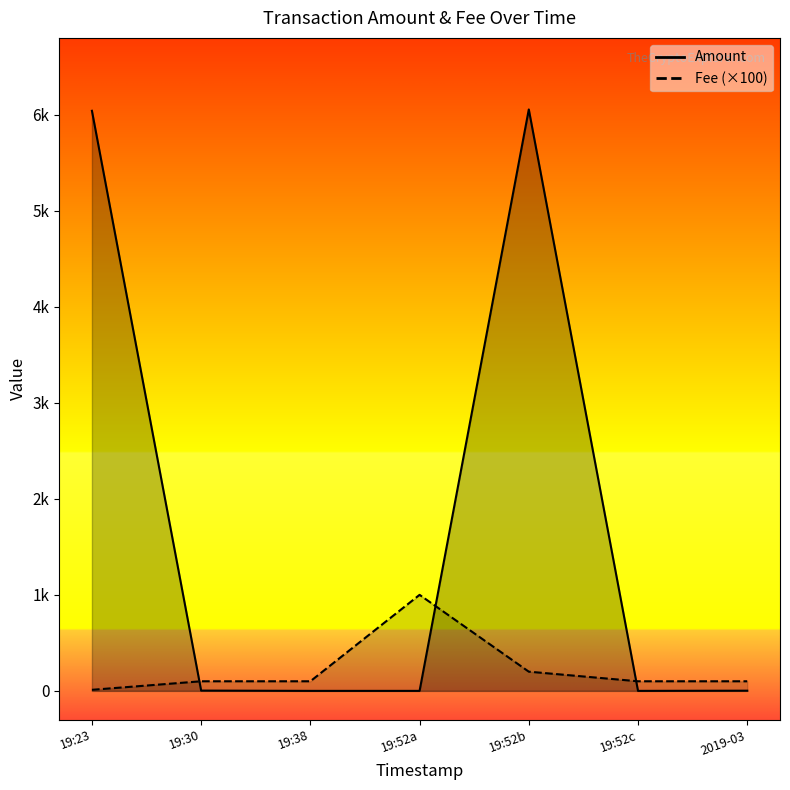

List the series in order of their overall mean, lowest first.

Fee, Amount